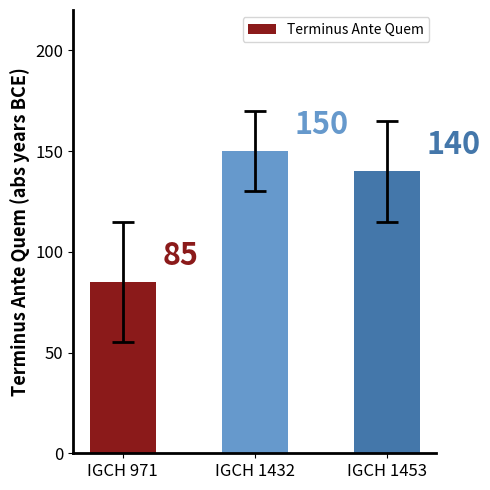

How many series are shown in this chart?

1